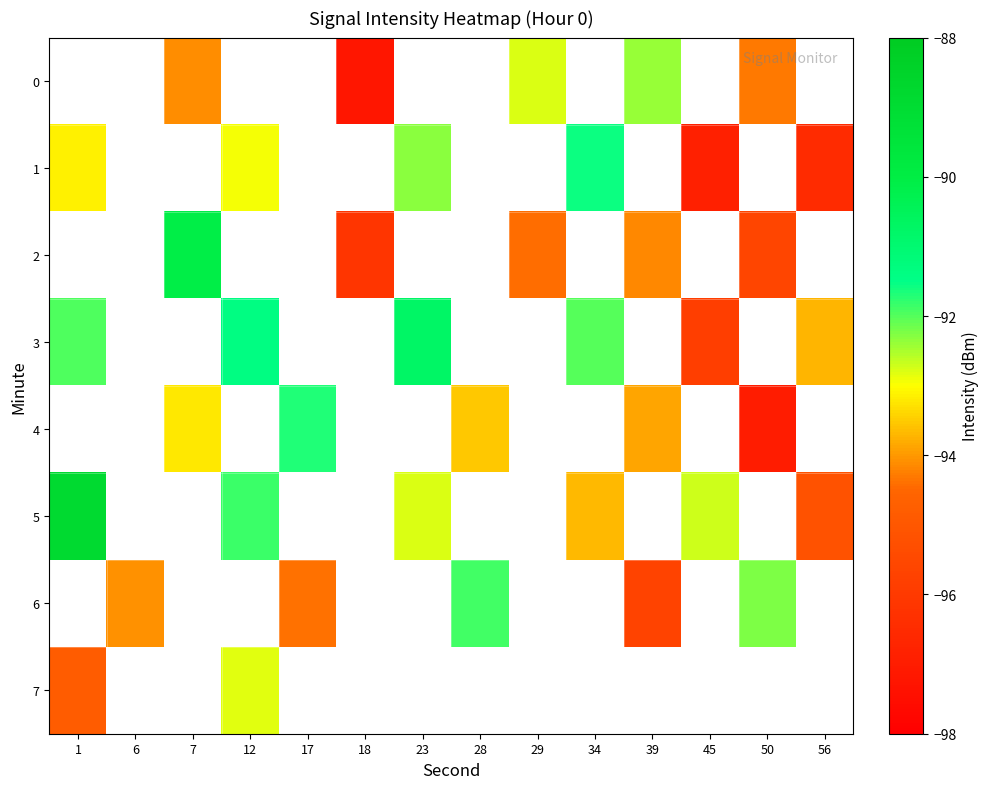

Which category has the lowest value in the row_1 series?

45